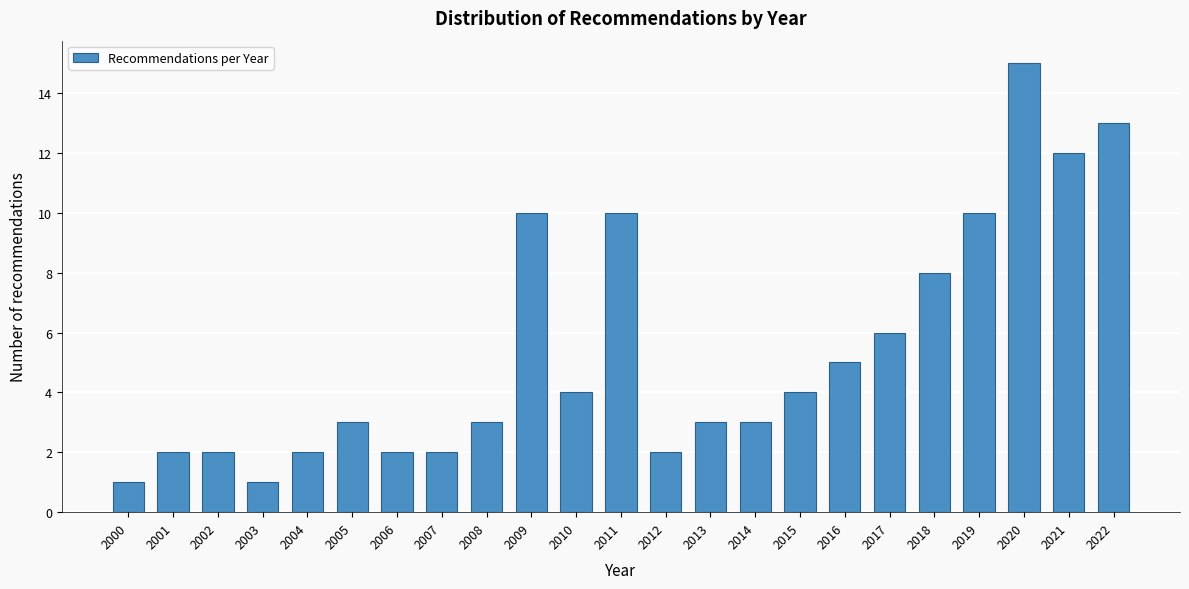

Reading left to right, what are all the values shown in this chart?

1	2	2	1	2	3	2	2	3	10	4	10	2	3	3	4	5	6	8	10	15	12	13